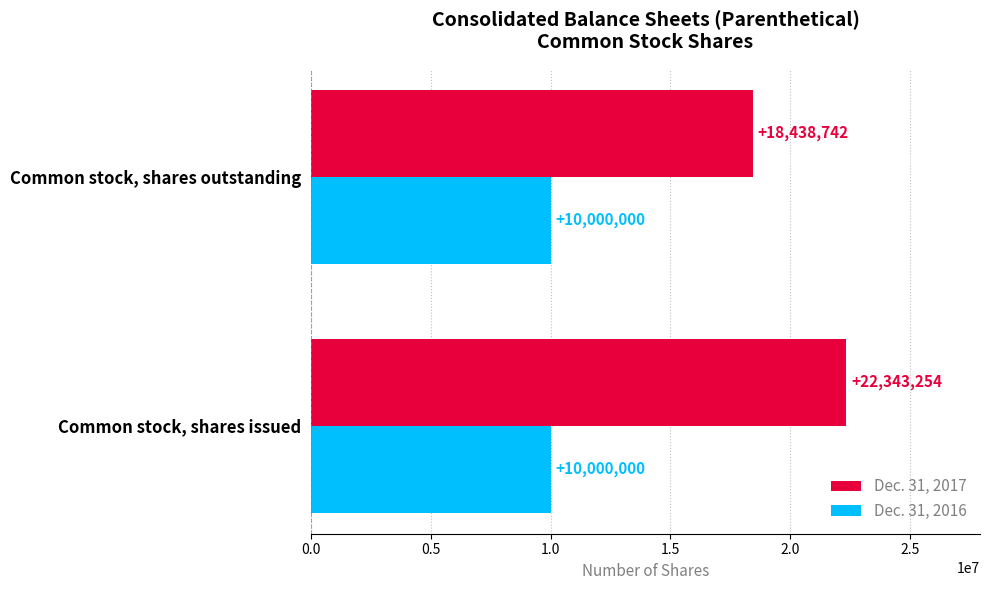

List the series in order of their overall mean, highest first.

Dec. 31, 2017, Dec. 31, 2016